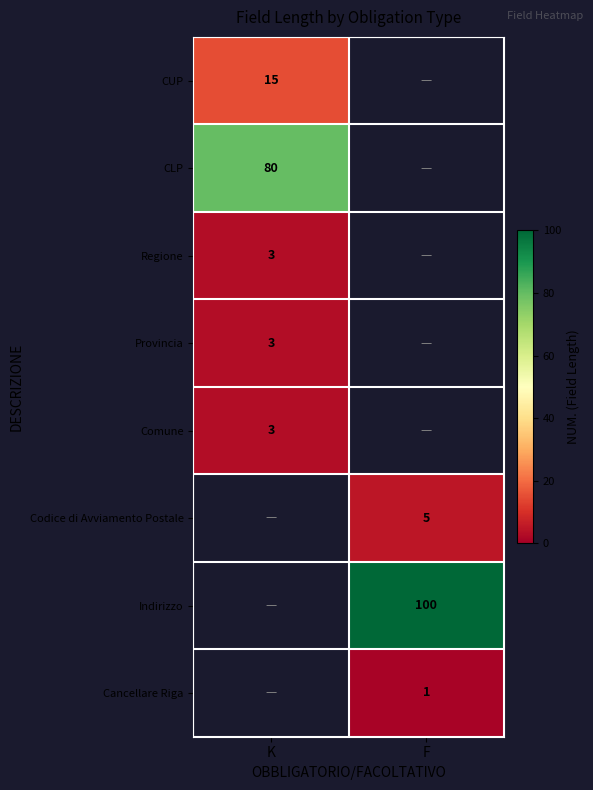

Which has a higher value, K or F?

F